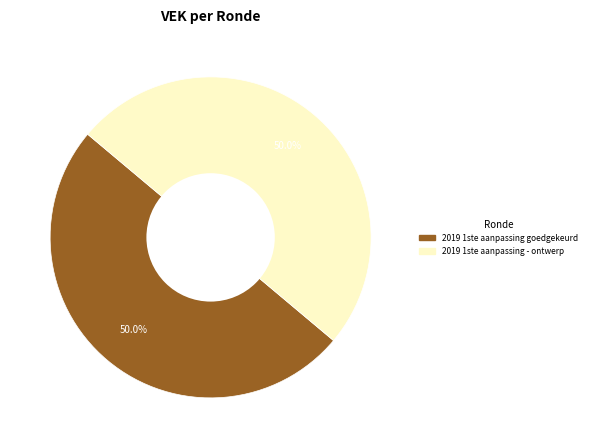

Is the sum of 2019 1ste aanpassing - ontwerp and 2019 1ste aanpassing goedgekeurd greater than half?

Yes